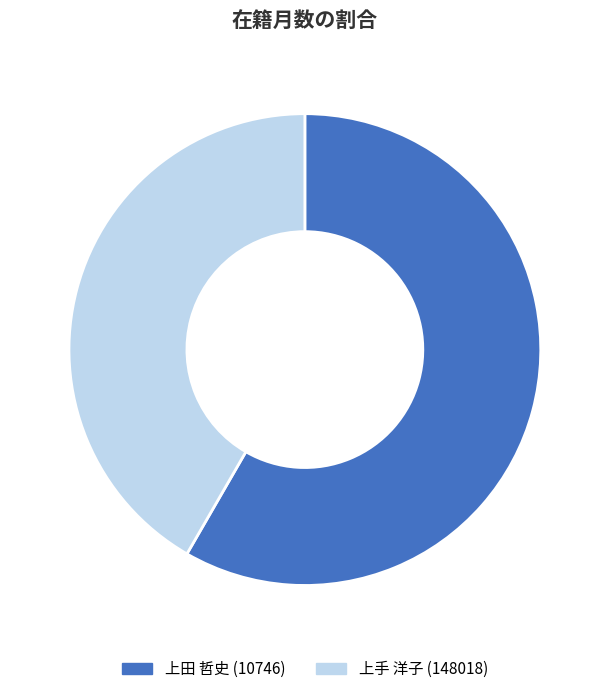

Which category accounts for the majority?

上田 哲史 (10746)